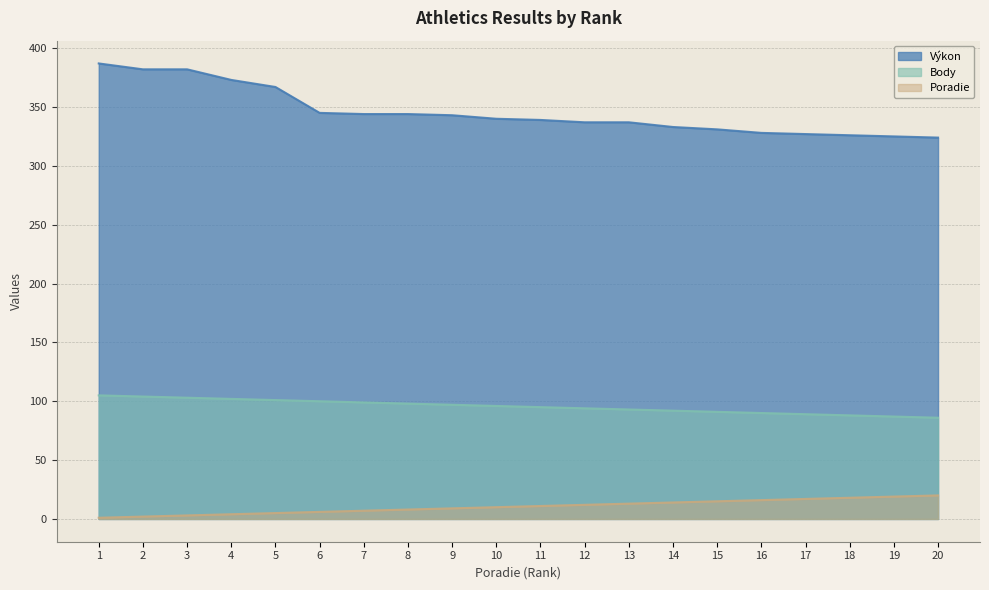

Is the value of Body at 14 greater than the value of Poradie at 16?

Yes